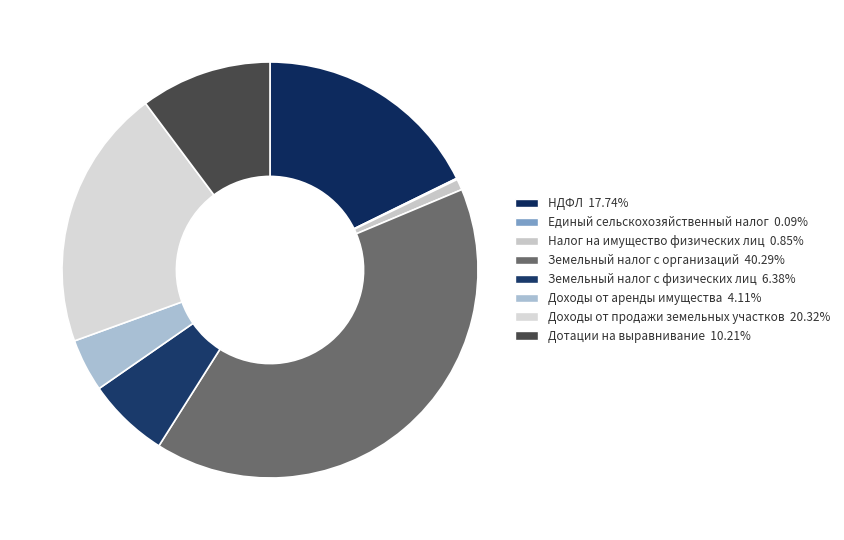

Which has a higher value, Земельный налог с физических лиц or Единый сельскохозяйственный налог?

Земельный налог с физических лиц